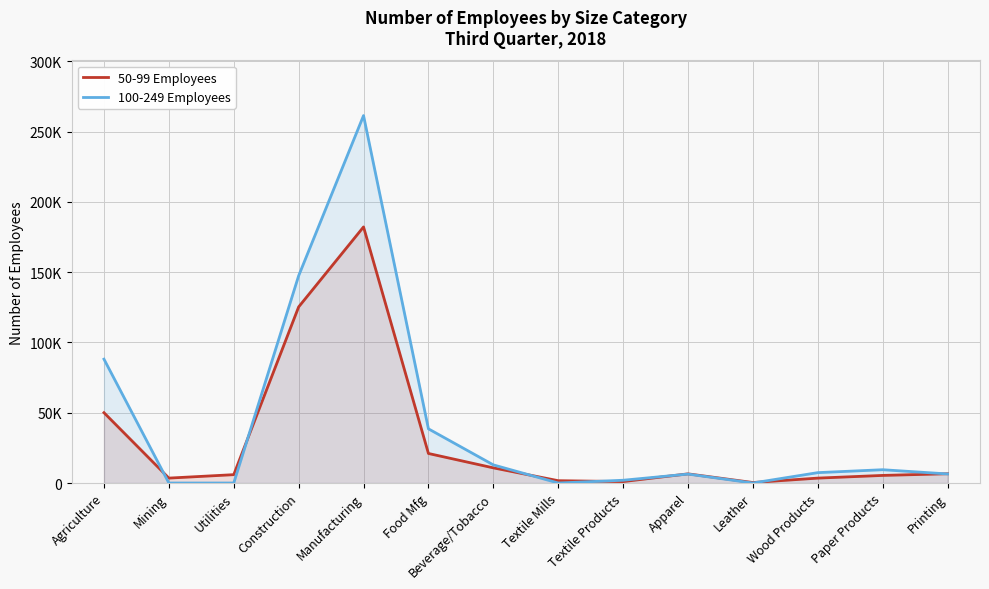

Which series changed the most between Construction and Leather?

100-249 Employees